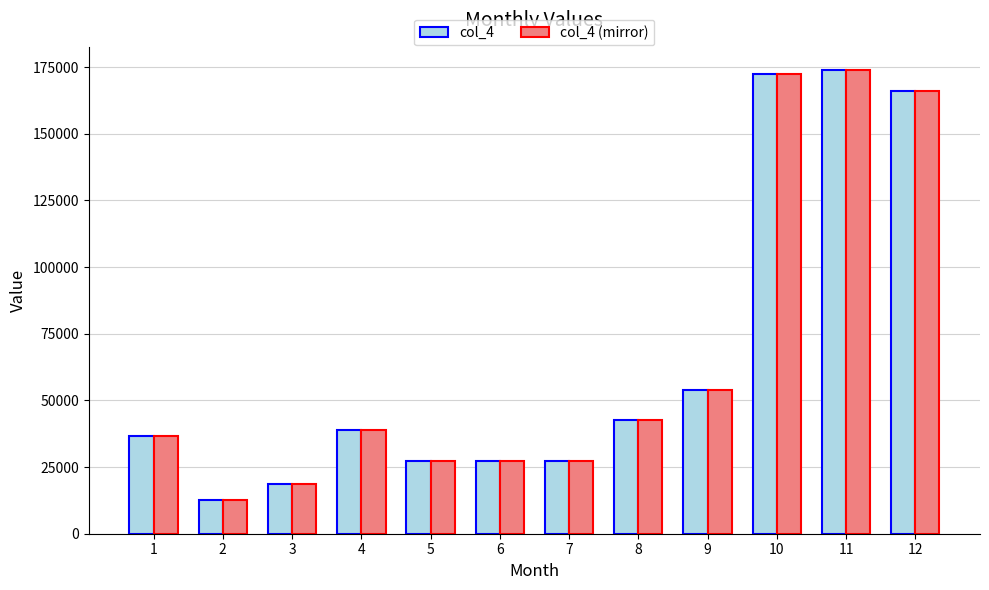

The value of col_4 at 6 is 8841.8. True or false?

False